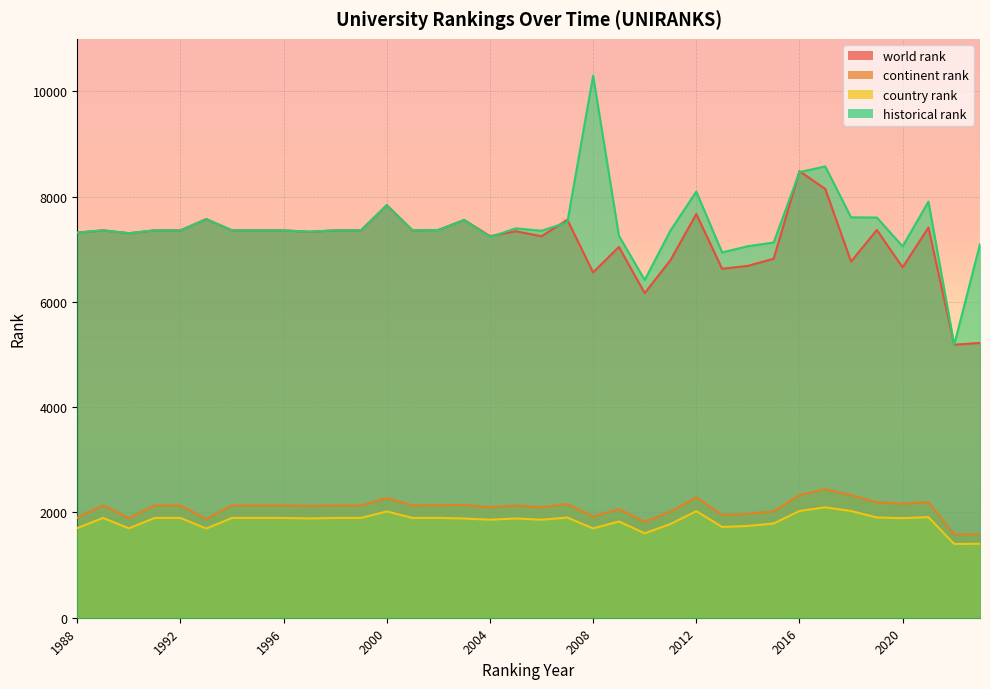

True or false: world rank has more than 1 interior local peaks.

True